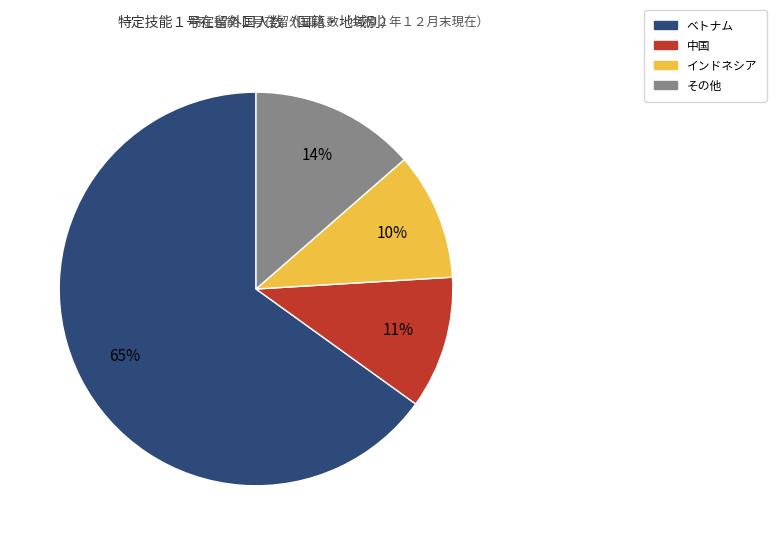

Is there any slice that represents more than half of the pie?

Yes